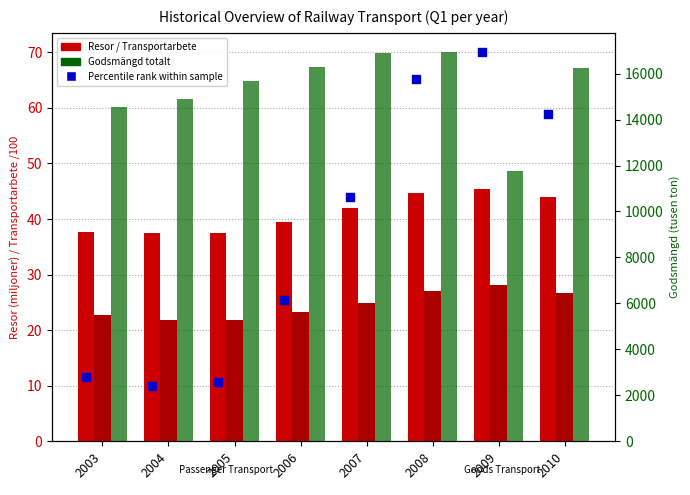

Which series reaches the maximum Y coordinate?

Godsmängd (tusen ton)